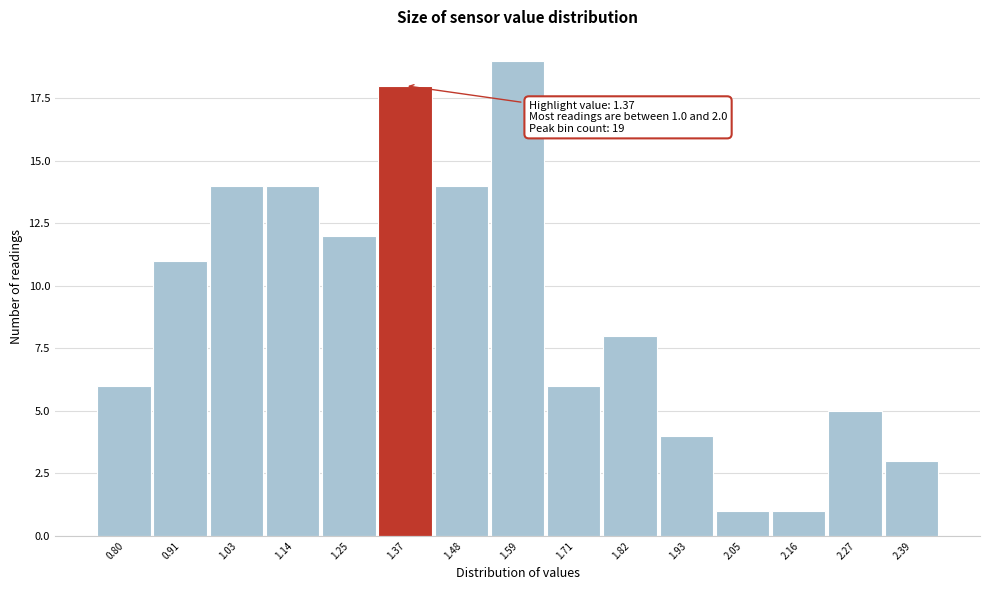

Reading right to left, extract all data points from this chart.

2.39=3	2.27=5	2.16=1	2.05=1	1.93=4	1.82=8	1.71=6	1.59=19	1.48=14	1.37=18	1.25=12	1.14=14	1.03=14	0.91=11	0.80=6